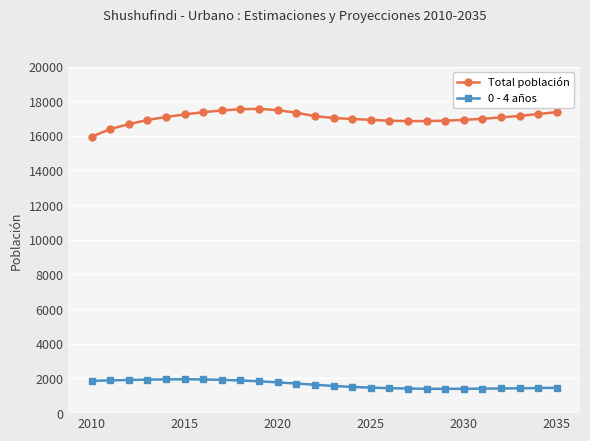

What is the minimum value shown in the chart?

1403